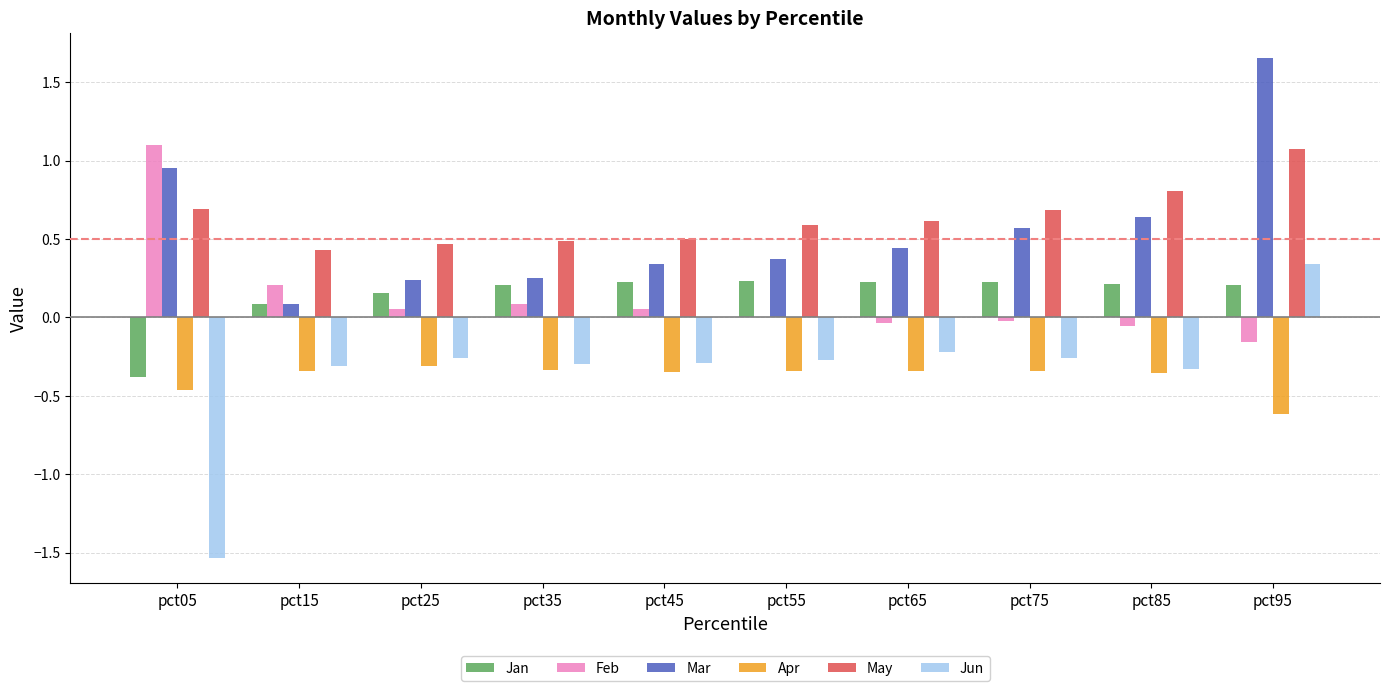

Is the value of Jun at pct25 greater than the value of May at pct85?

No